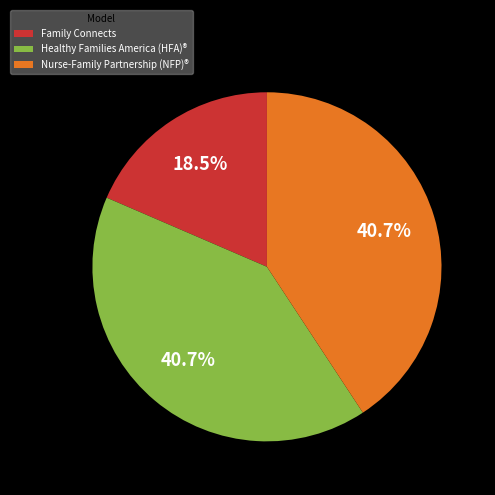

To the nearest percent, what is the average slice percentage?

33%